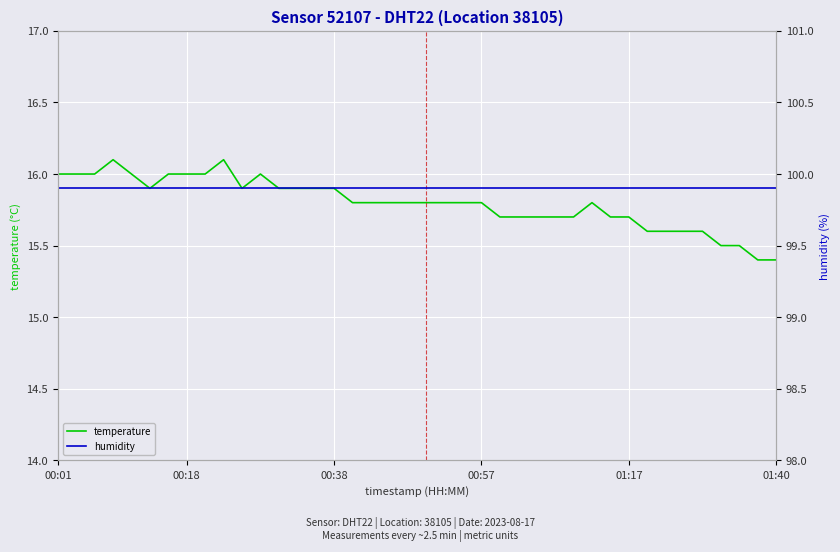

What is the highest value of the temperature series?

16.1